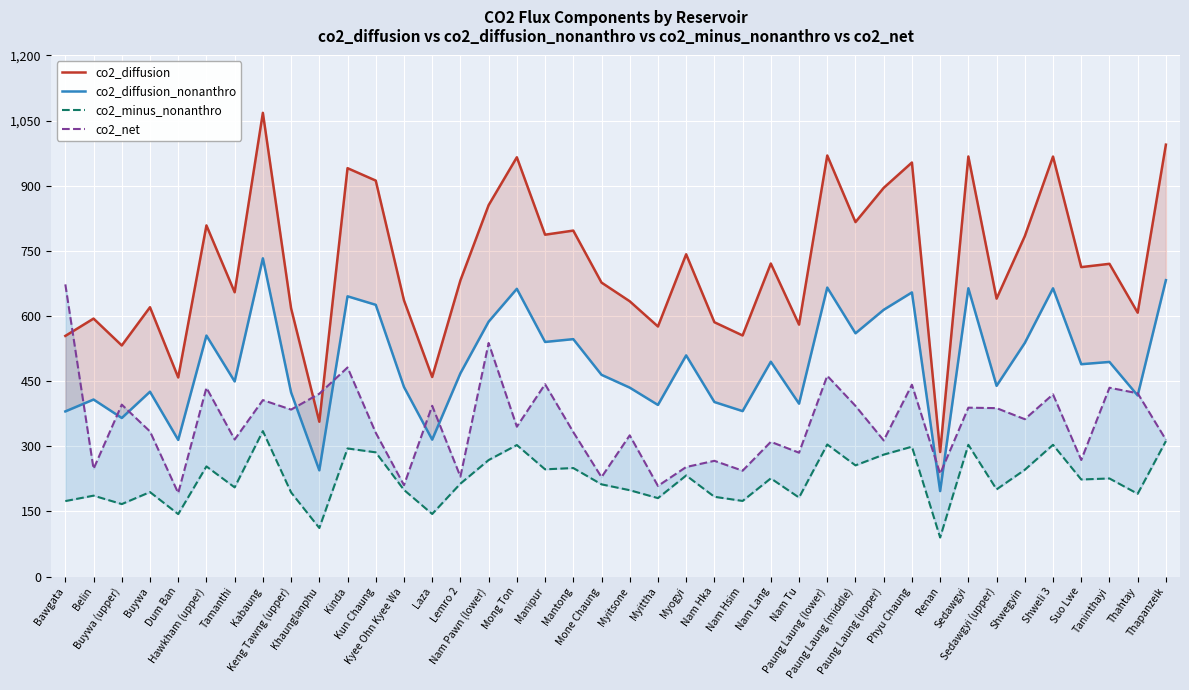

Which category has the lowest value in the co2_minus_nonanthro series?

Renan